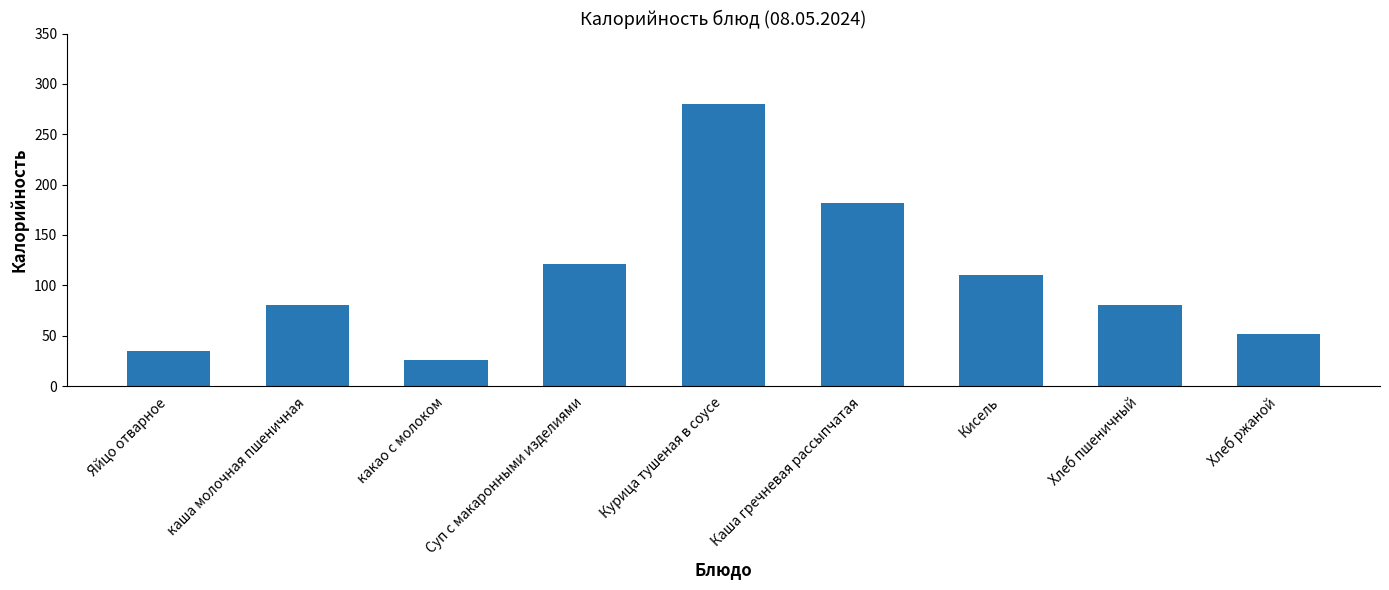

Between Хлеб пшеничный and Кисель, which is larger?

Кисель